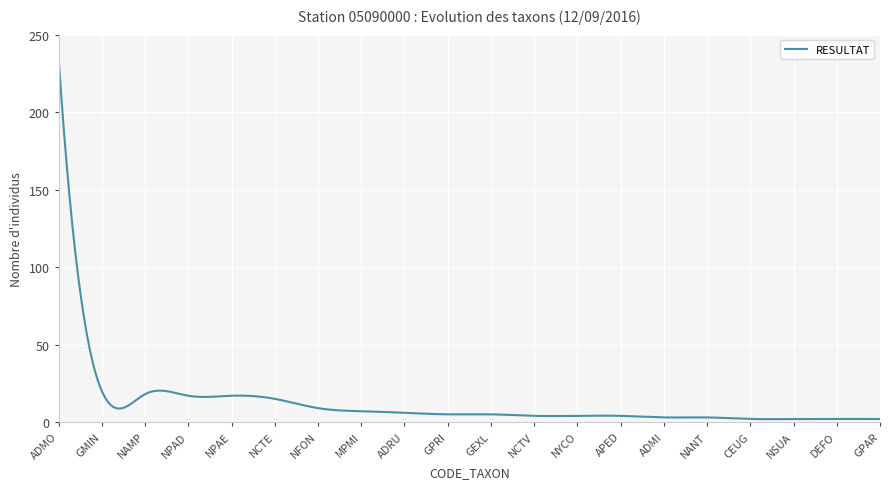

What is the smallest value displayed?

1.9